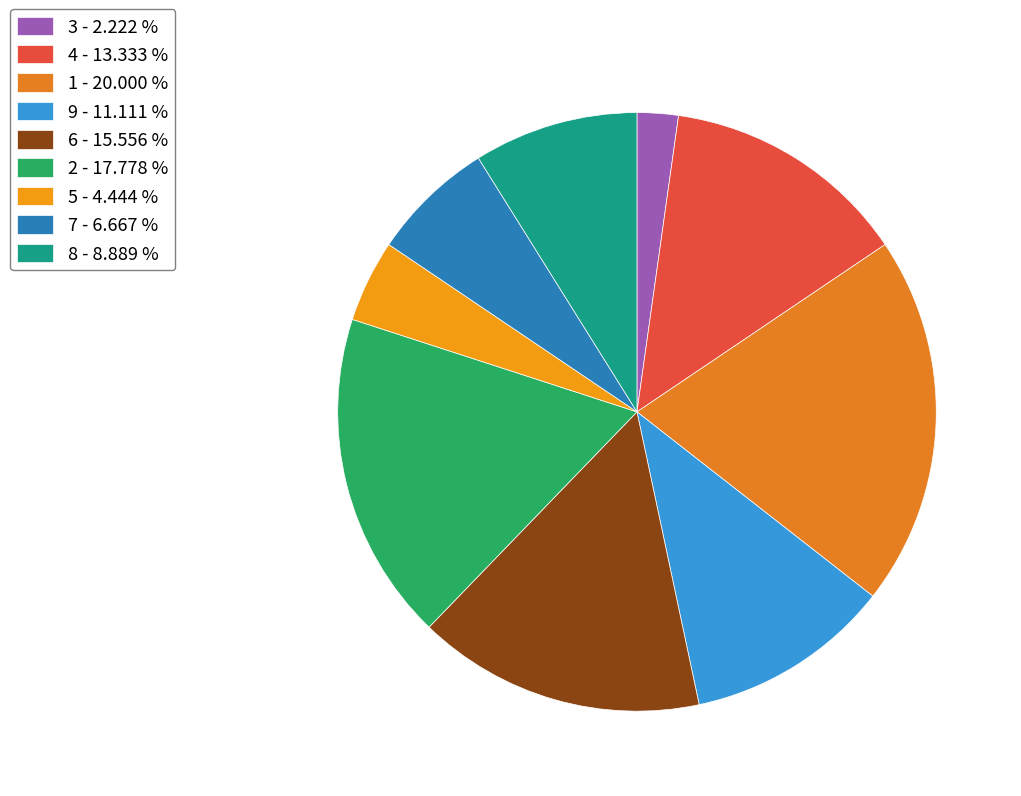

What percentage do 3 and 4 together represent?

15.6%